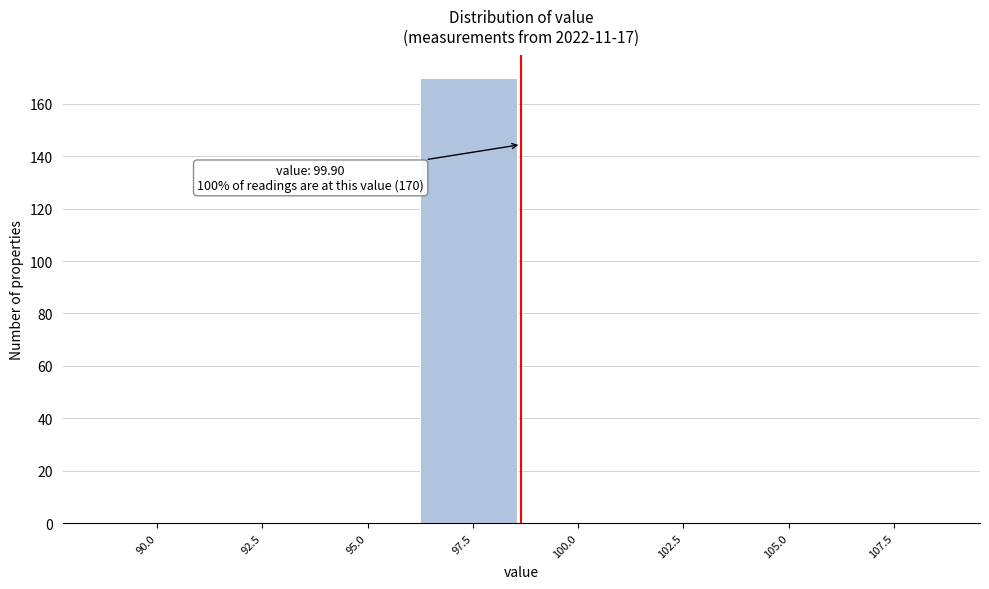

Reading right to left, transcribe all the data shown in this chart.

107.5=0	105.0=0	102.5=0	100.0=0	97.5=170	95.0=0	92.5=0	90.0=0